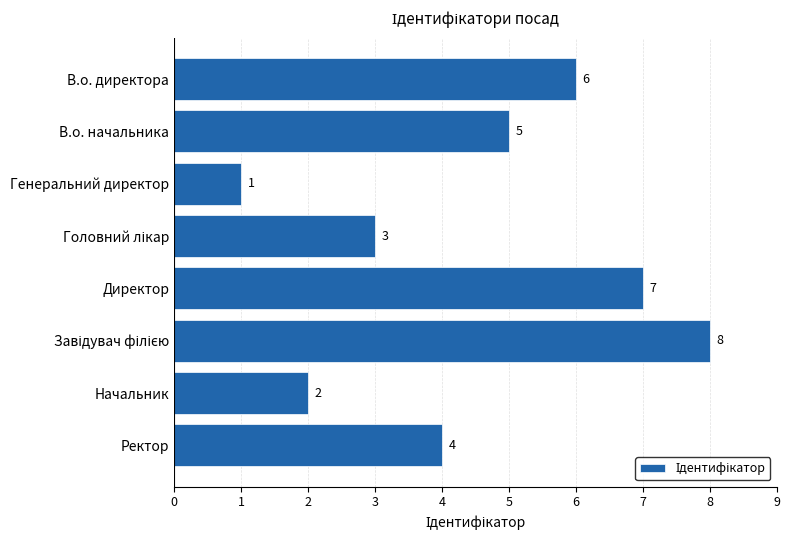

Count the values in the range 3 to 7.

5